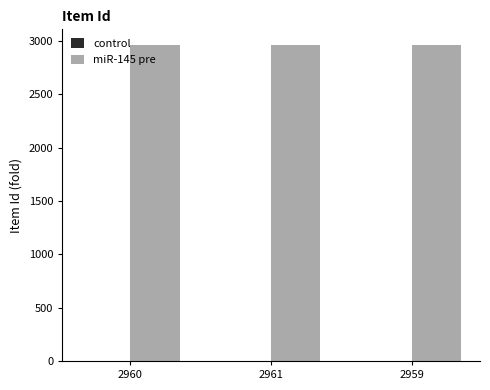

How many groups of bars are there?

3